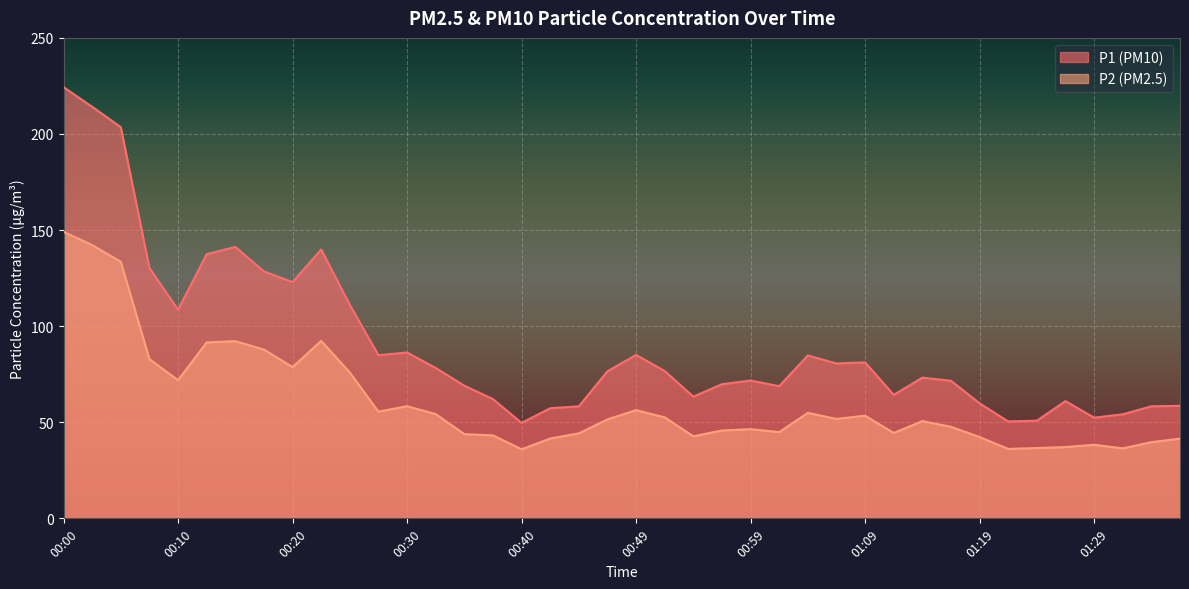

Reading left to right, extract all data points from this chart.

P1: 224.4	214.2	203.6	130.3	108.6	137.4	141.2	128.5	122.9	139.9	111.1	84.9	86.3	78.2	69.0	62.0	49.6	57.3	58.3	76.5	85.0	76.7	63.4	69.8	71.7	68.8	84.8	80.6	81.2	64.2	73.2	71.6	59.9	50.4	50.8	61.0	52.4	54.1	58.3	58.5
P2: 149.1	142.2	133.5	82.8	71.9	91.5	92.2	87.8	78.7	92.3	75.9	55.5	58.4	54.2	43.8	43.2	36.0	41.5	44.2	51.5	56.3	52.5	42.7	45.7	46.4	44.9	54.9	51.7	53.4	44.4	50.6	47.6	42.3	36.1	36.6	37.1	38.3	36.4	39.6	41.5